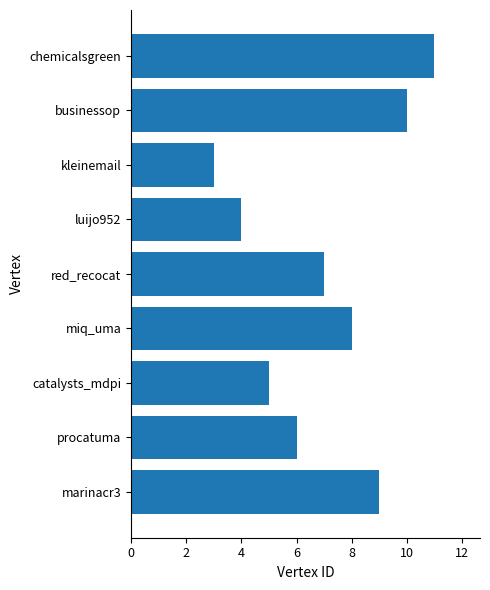

The value at catalysts_mdpi is 5. True or false?

True